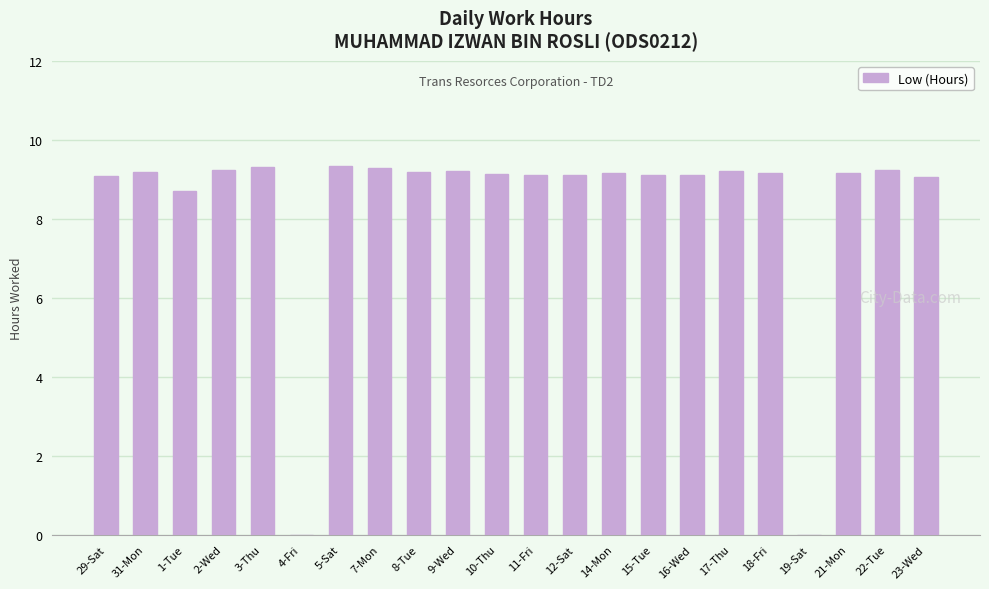

What is the maximum value shown in the chart?

9.3